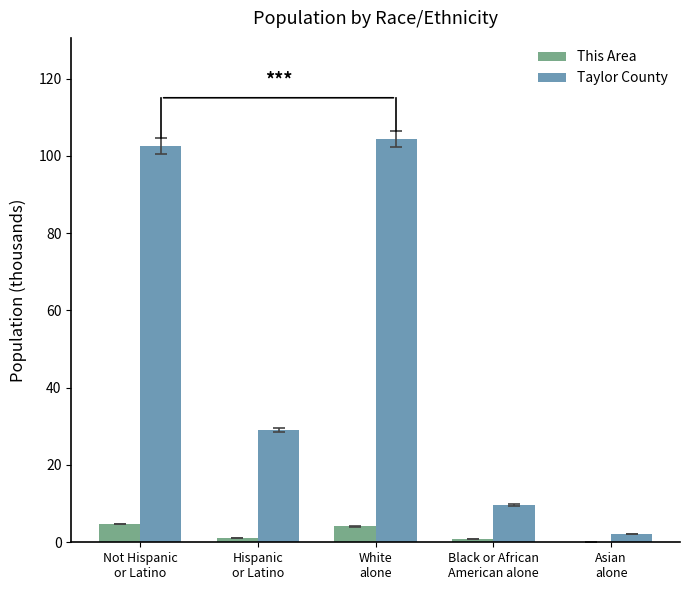

What is the total value across all series at Black or African
American alone?

10.6